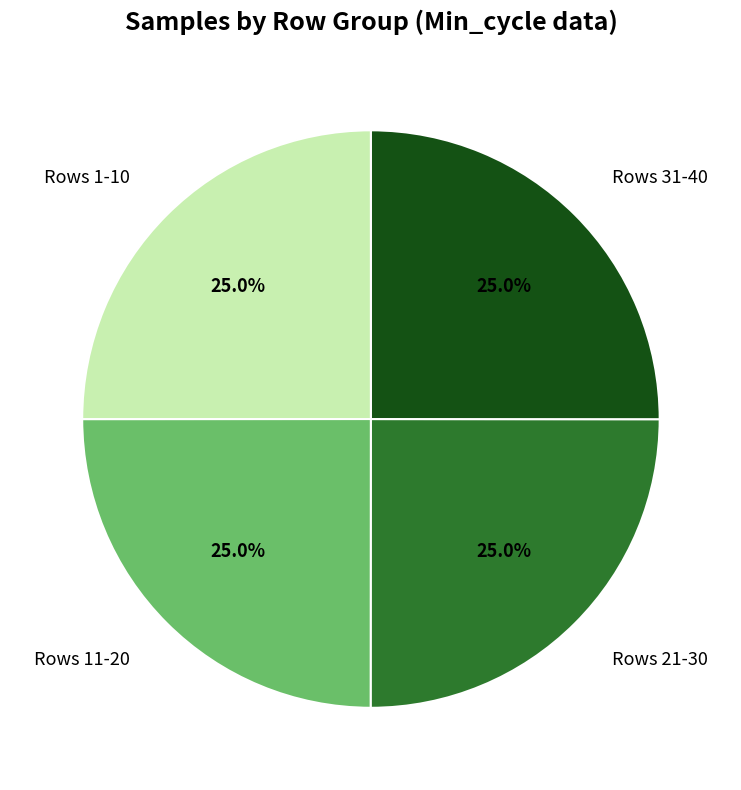

Is there any slice that represents more than half of the pie?

No